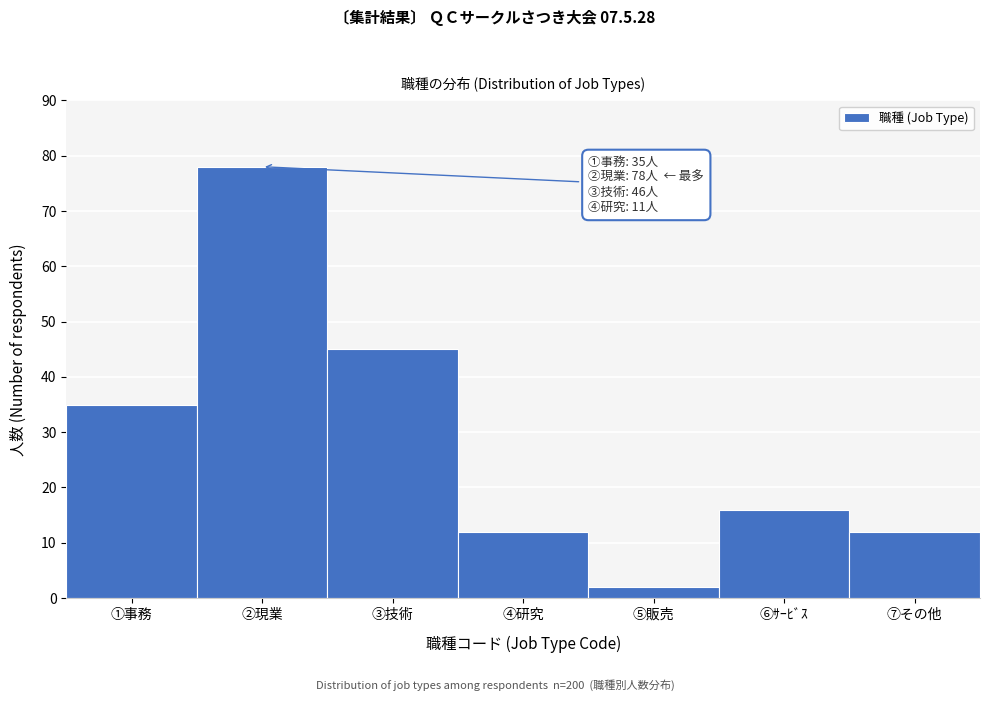

Reading right to left, list all the values displayed in this chart.

⑦その他=12	⑥ｻｰﾋﾞｽ=16	⑤販売=2	④研究=12	③技術=45	②現業=78	①事務=35